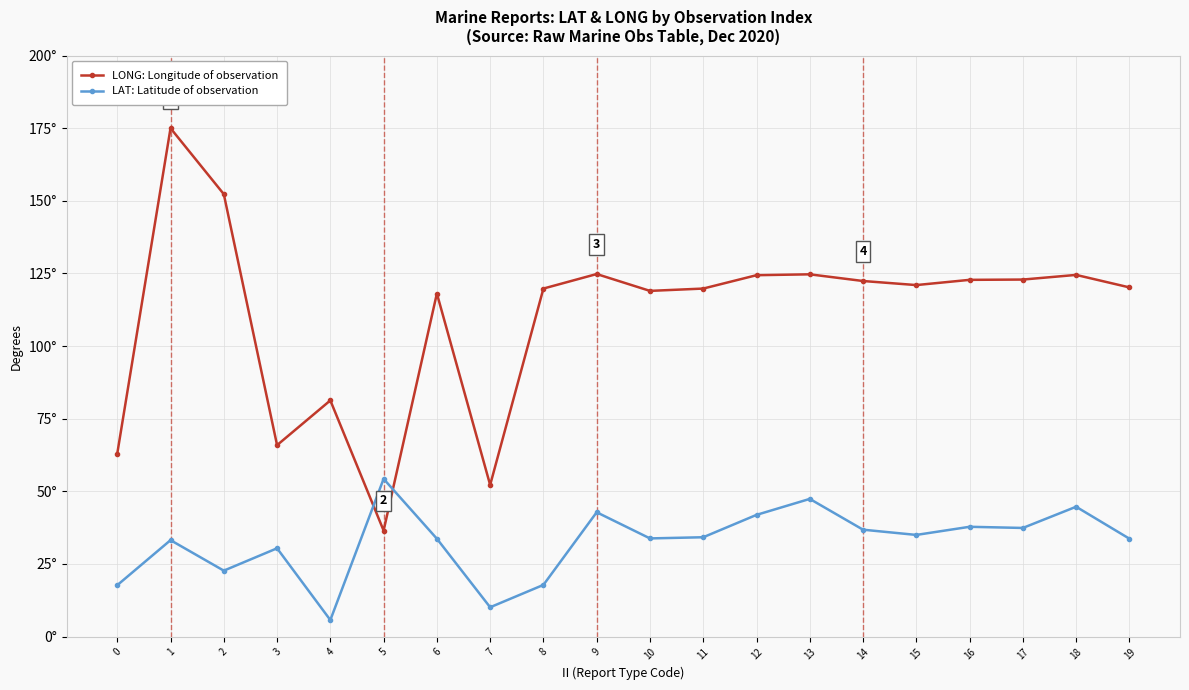

Is this an area chart (filled region under the line)?

No